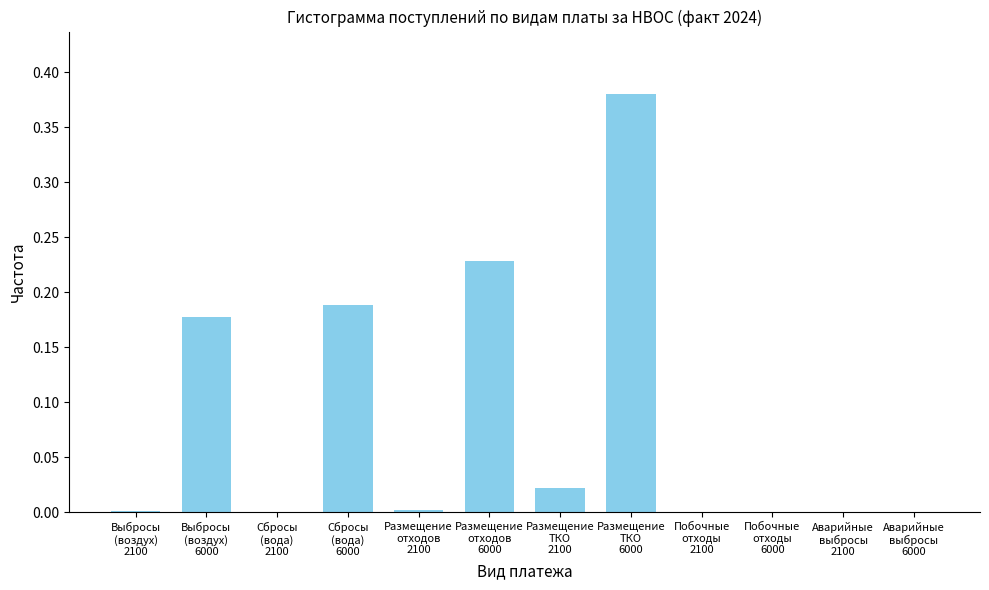

What is the sum of all values?

1.0